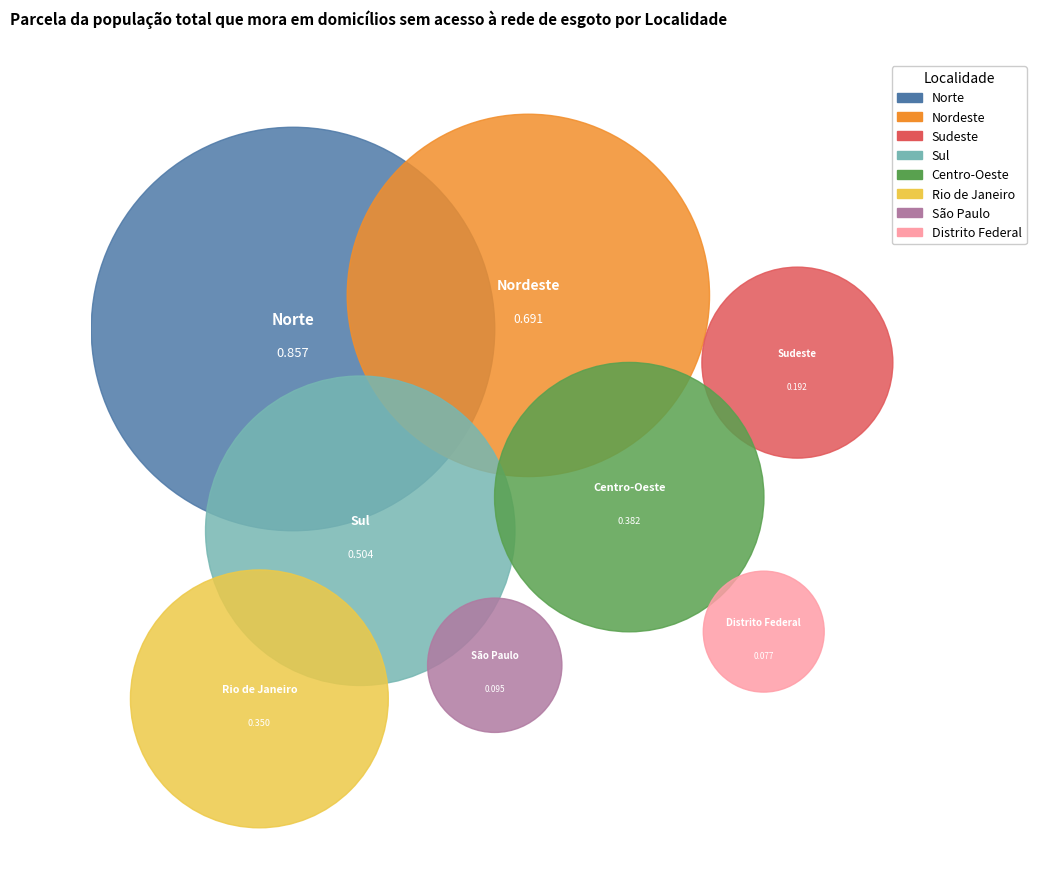

Rank the categories by value from lowest to highest.

Distrito Federal, São Paulo, Sudeste, Rio de Janeiro, Centro-Oeste, Sul, Nordeste, Norte